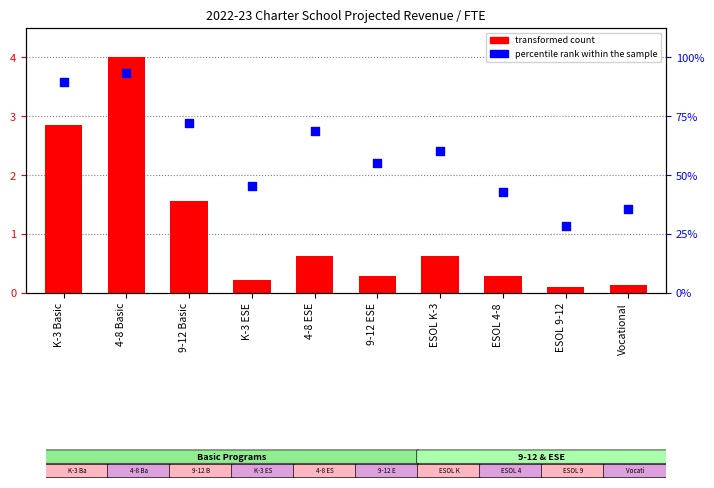

Is the value of transformed count at K-3 Basic greater than the value of percentile rank within the sample at ESOL K-3?

No